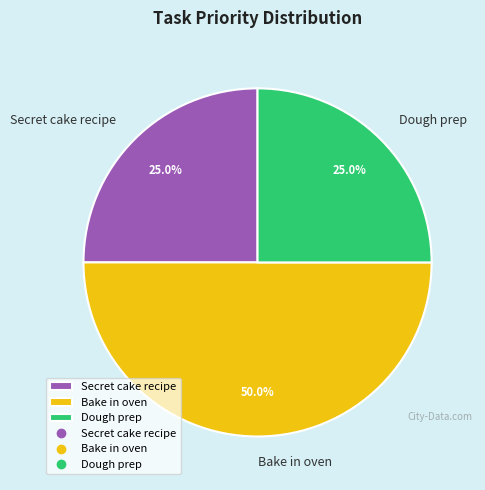

Combined, what portion of the pie is Bake in oven and Secret cake recipe?

75.0%